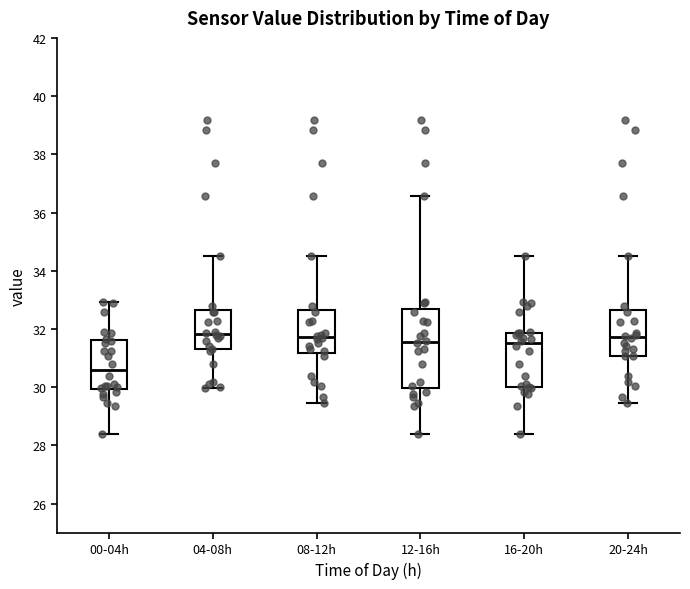

Which box is the tallest, from its lower edge to its upper edge?

12-16h